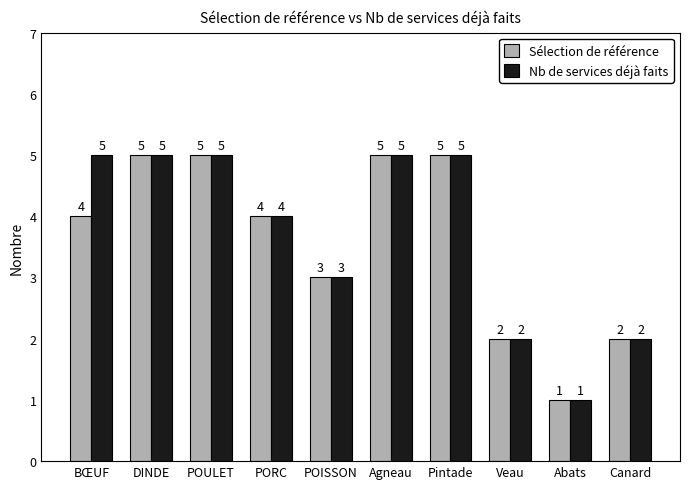

What is the difference between the second highest and second lowest values in the Sélection de référence series?

3